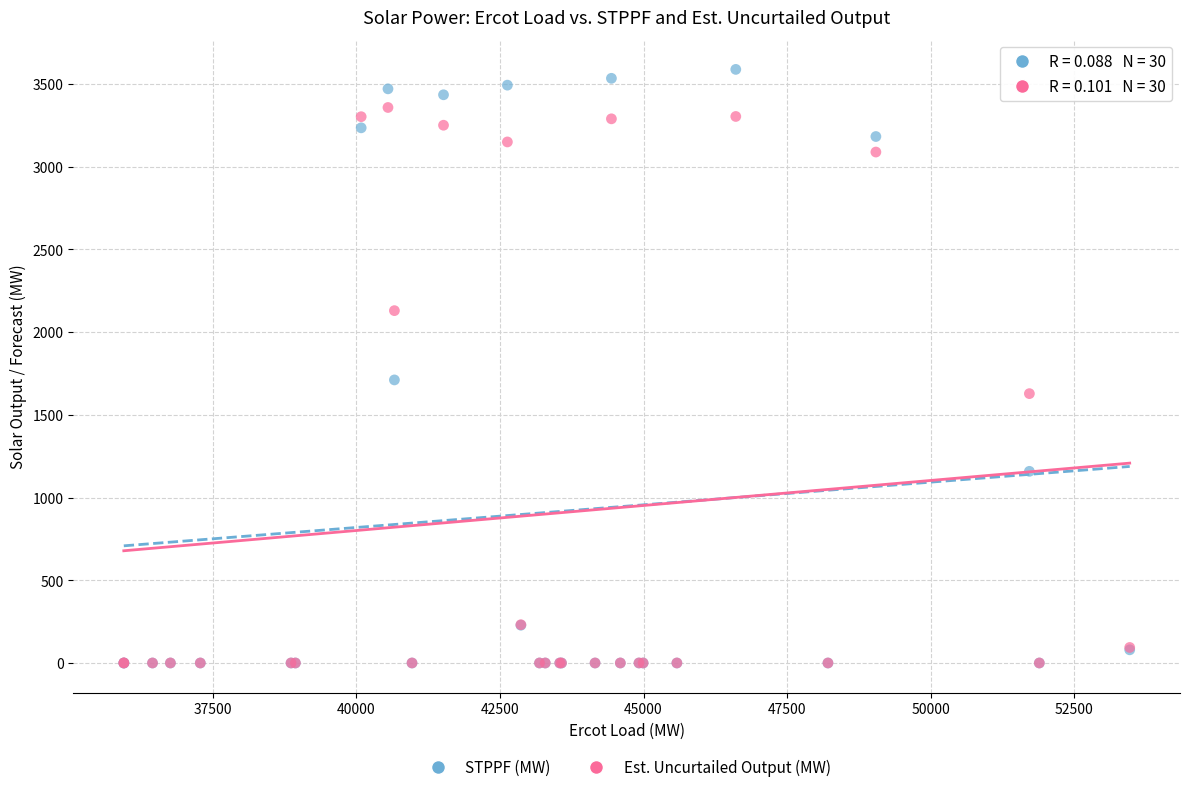

Across all series, what Y value is closest to 1793?

1710.5